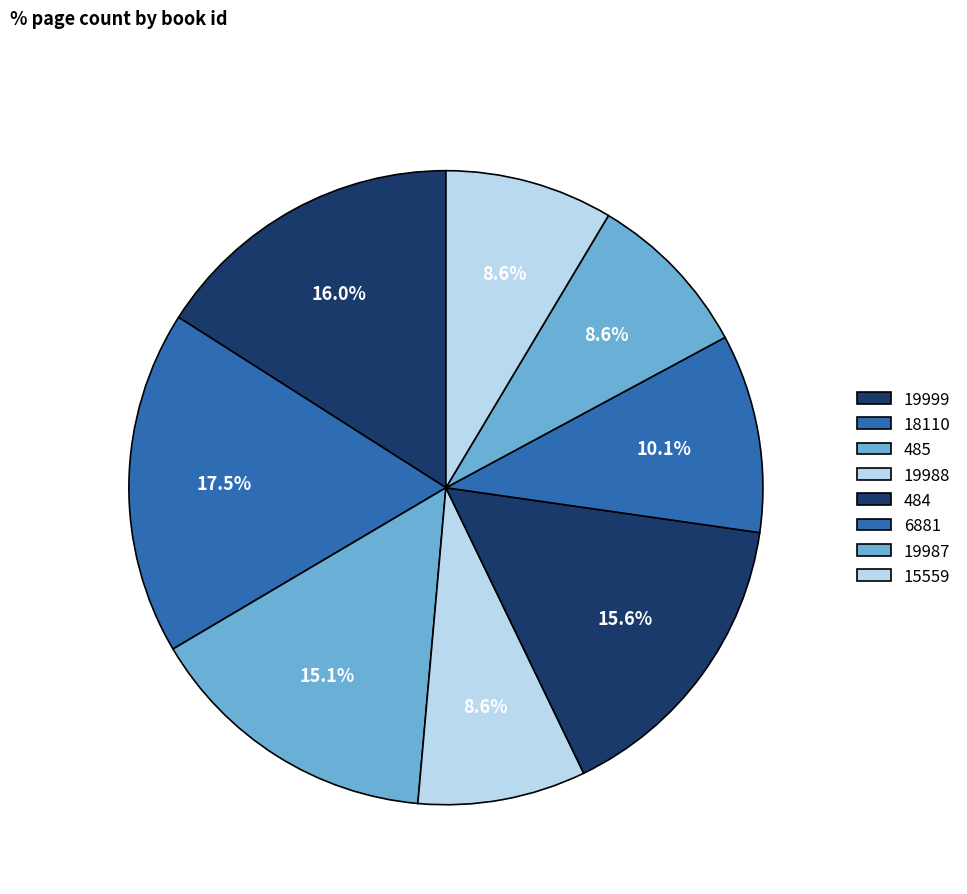

How many segments does this pie chart have?

8